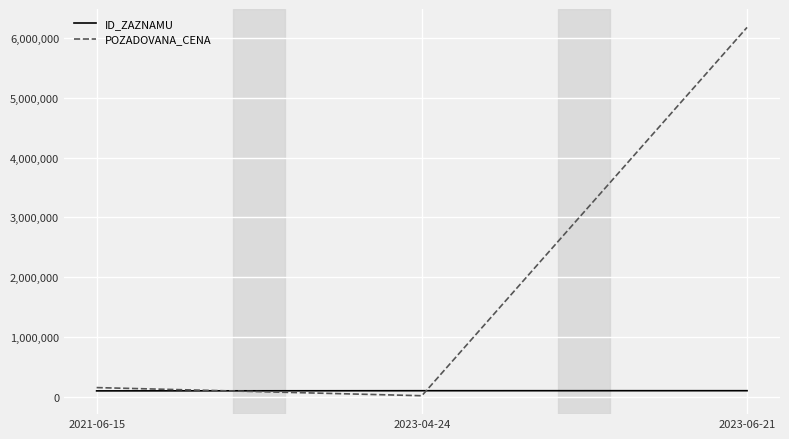

At which label is POZADOVANA_CENA closest to 3097000?

2021-06-15